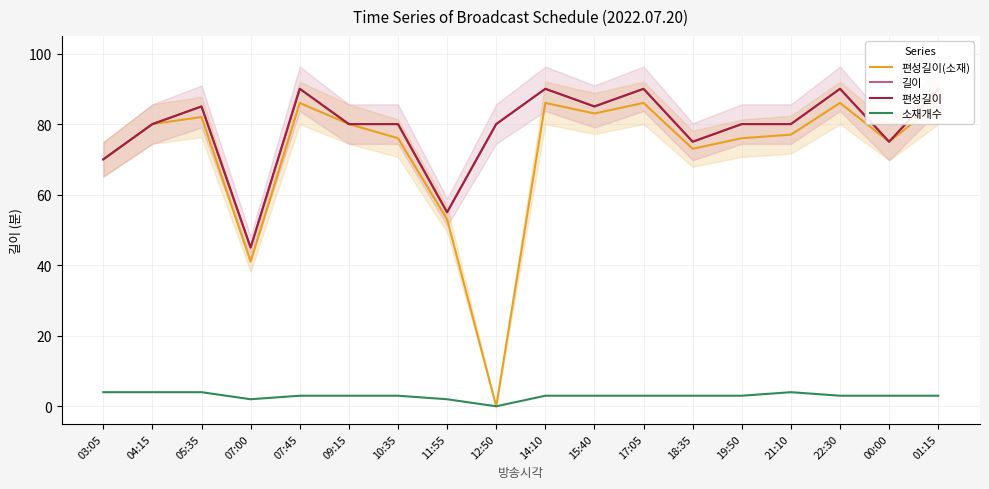

What is the label of the 4th point from the left?

07:00